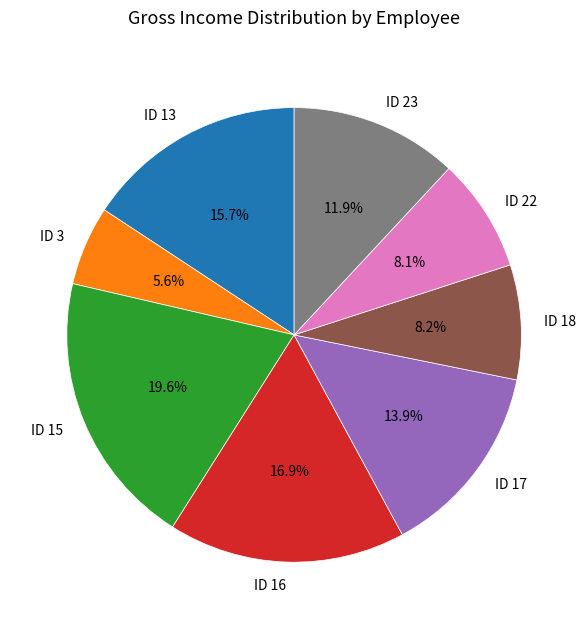

Does any single category account for the majority?

No